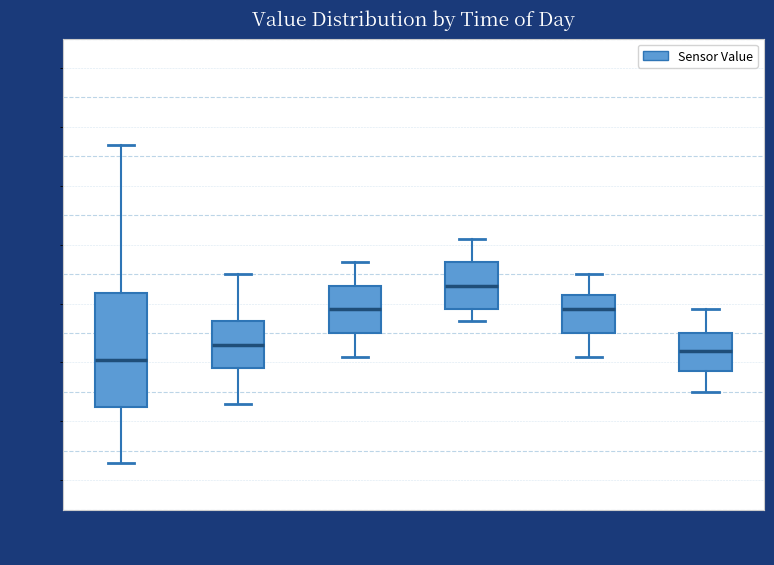

Reading left to right, transcribe this box plot: for each box, give where its median line is, the range the box spans, and where its two whiskers end, as read against the y-axis. The values are not printed on the chart, so give them approximately, as read against the axis.

00:00-03:59: median 6.75, box 6.40 to 7.35, whiskers 5.90 to 8.60
04:00-07:59: median 6.90, box 6.70 to 7.10, whiskers 6.40 to 7.50
08:00-11:59: median 7.20, box 7.00 to 7.40, whiskers 6.80 to 7.60
12:00-15:59: median 7.40, box 7.20 to 7.60, whiskers 7.10 to 7.80
16:00-19:59: median 7.20, box 7.00 to 7.35, whiskers 6.80 to 7.50
20:00-23:59: median 6.85, box 6.70 to 7.00, whiskers 6.50 to 7.20